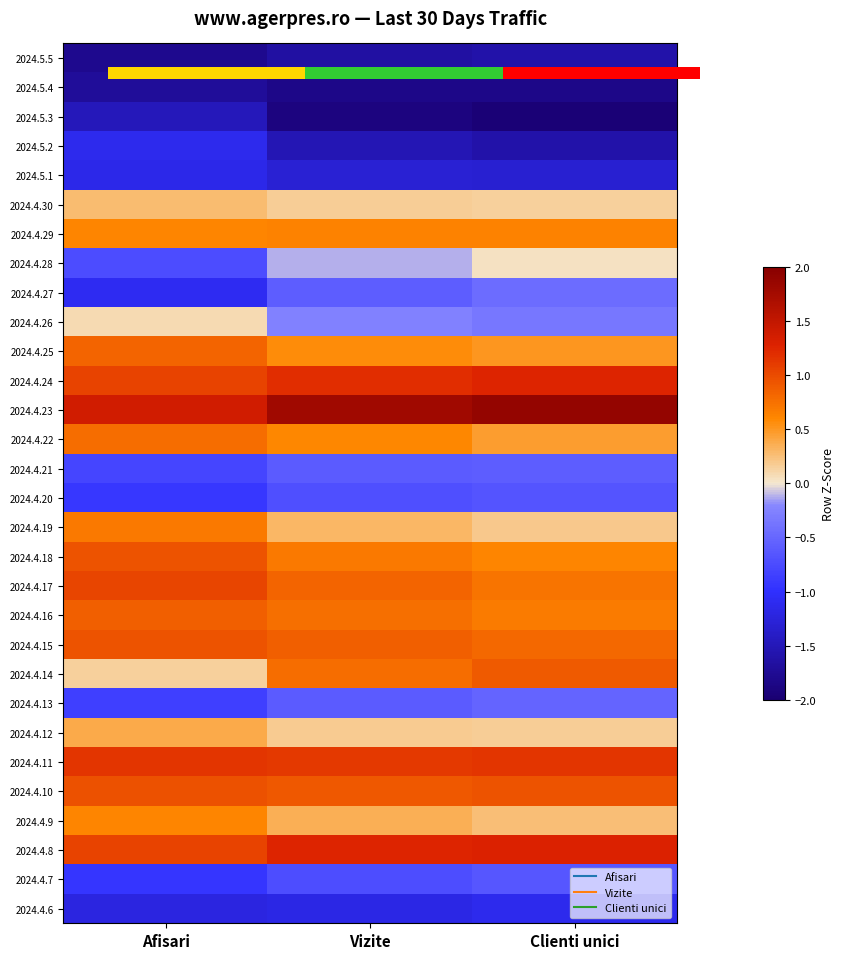

The 2024.4.17 series shows 0.2 at Clienti unici. True or false?

False